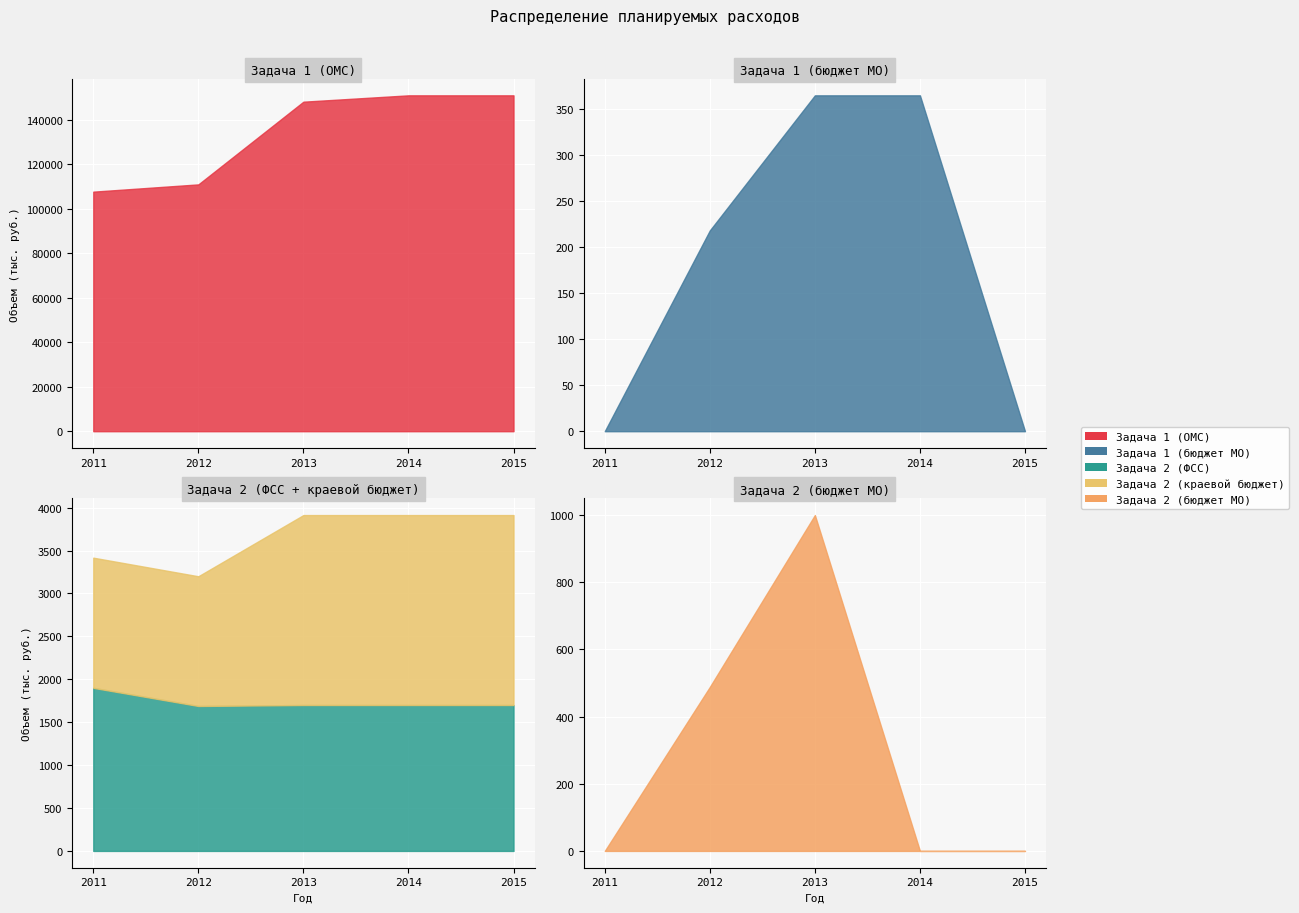

At which category does Задача 2 (краевой бюджет) reach its first local valley?

2012